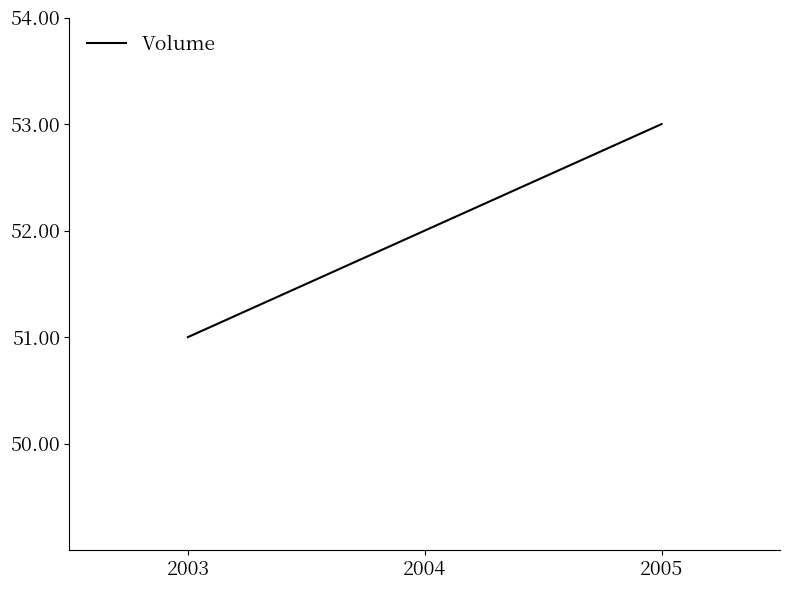

Reading left to right, what are all the values shown in this chart?

51	52	53